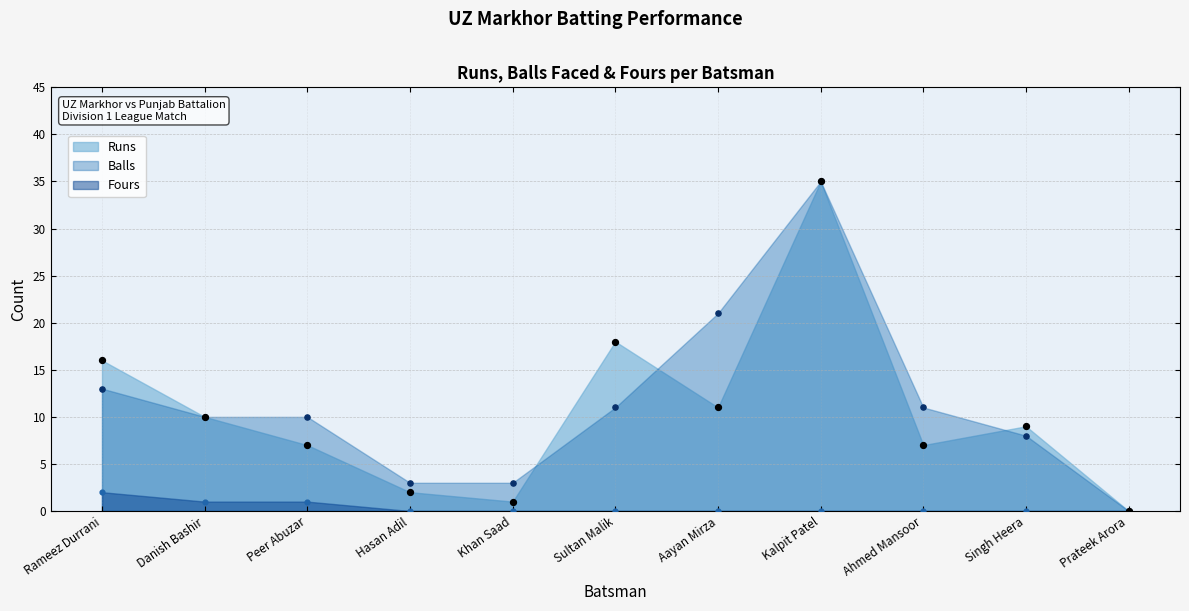

Which series has the widest spread of Y values?

Runs